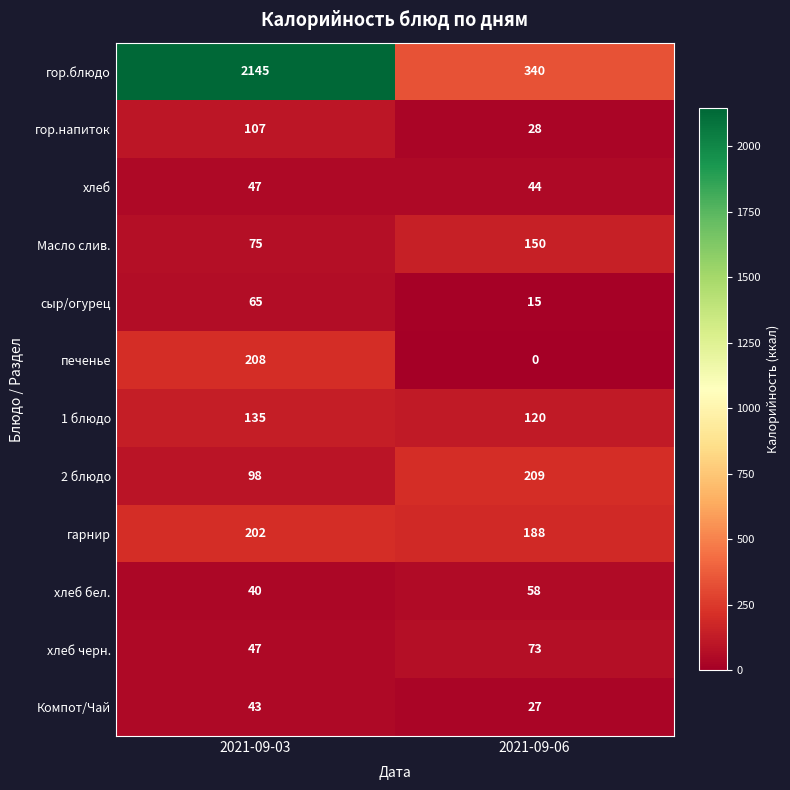

What is the sum of the 2 блюдо values at 2021-09-06 and 2021-09-03?

307